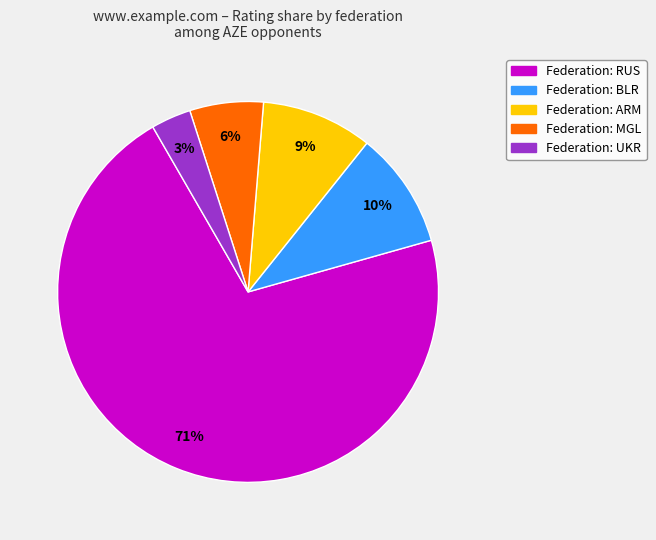

To the nearest percent, what is the average slice percentage?

20%